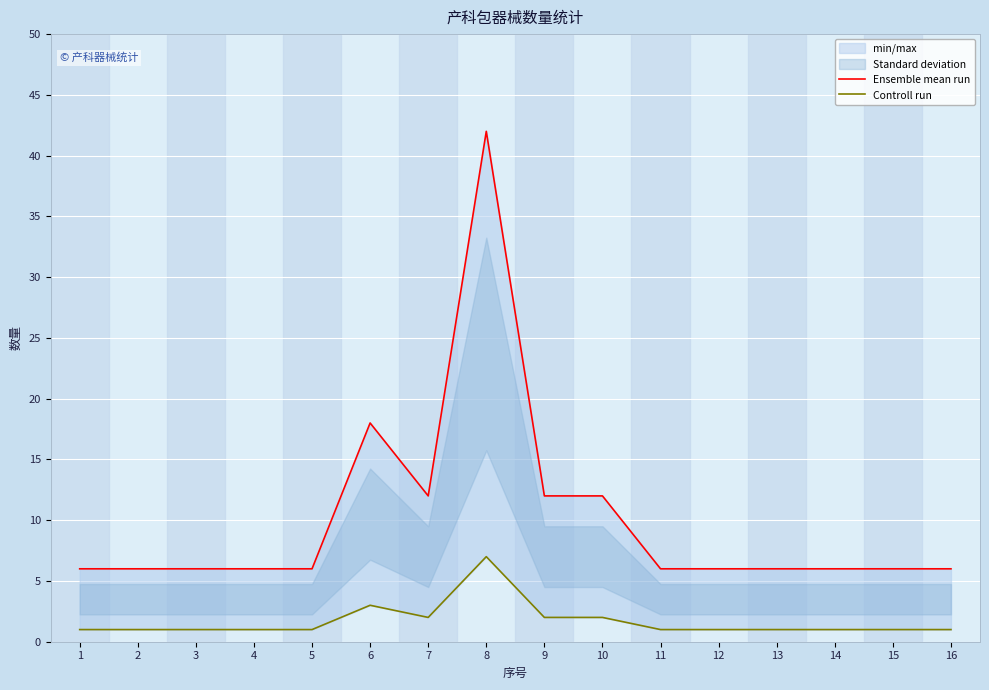

Reading right to left, what are all the values shown in this chart?

Ensemble mean run: 16=6	15=6	14=6	13=6	12=6	11=6	10=12	9=12	8=42	7=12	6=18	5=6	4=6	3=6	2=6	1=6
Controll run: 16=1	15=1	14=1	13=1	12=1	11=1	10=2	9=2	8=7	7=2	6=3	5=1	4=1	3=1	2=1	1=1